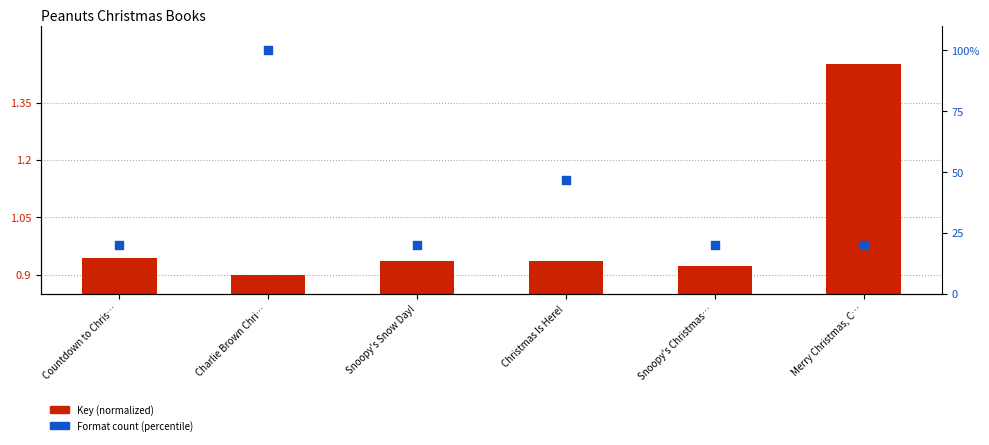

Is the value of Format count (percentile) at Snoopy's Christmas… greater than the value of Key (normalized) at Christmas Is Here!?

Yes